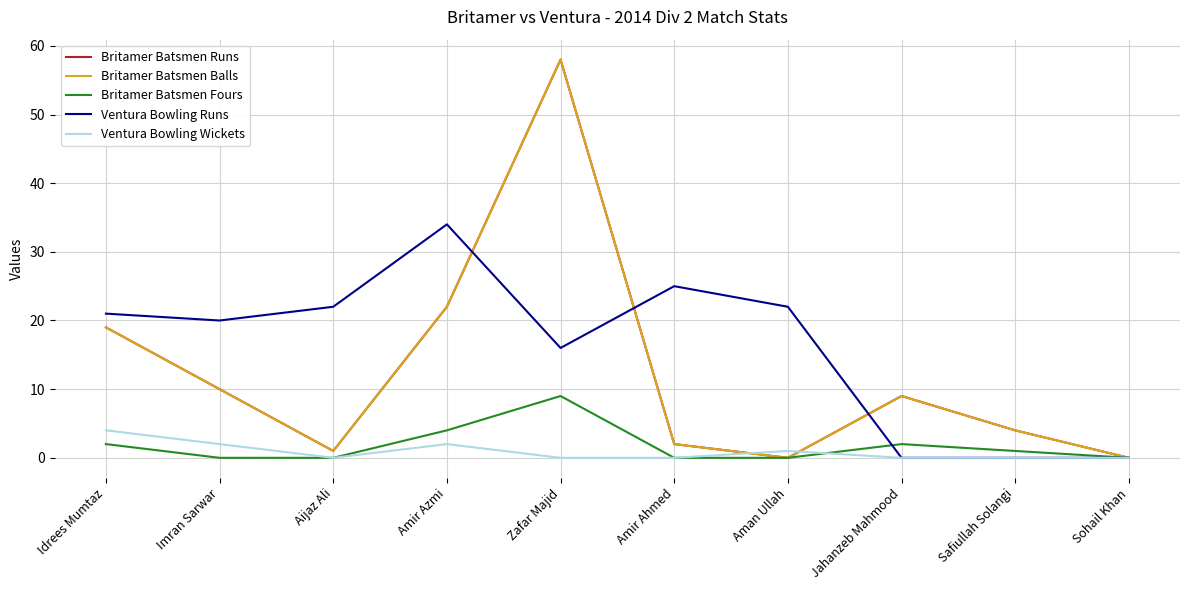

Does the chart have visible grid lines?

Yes